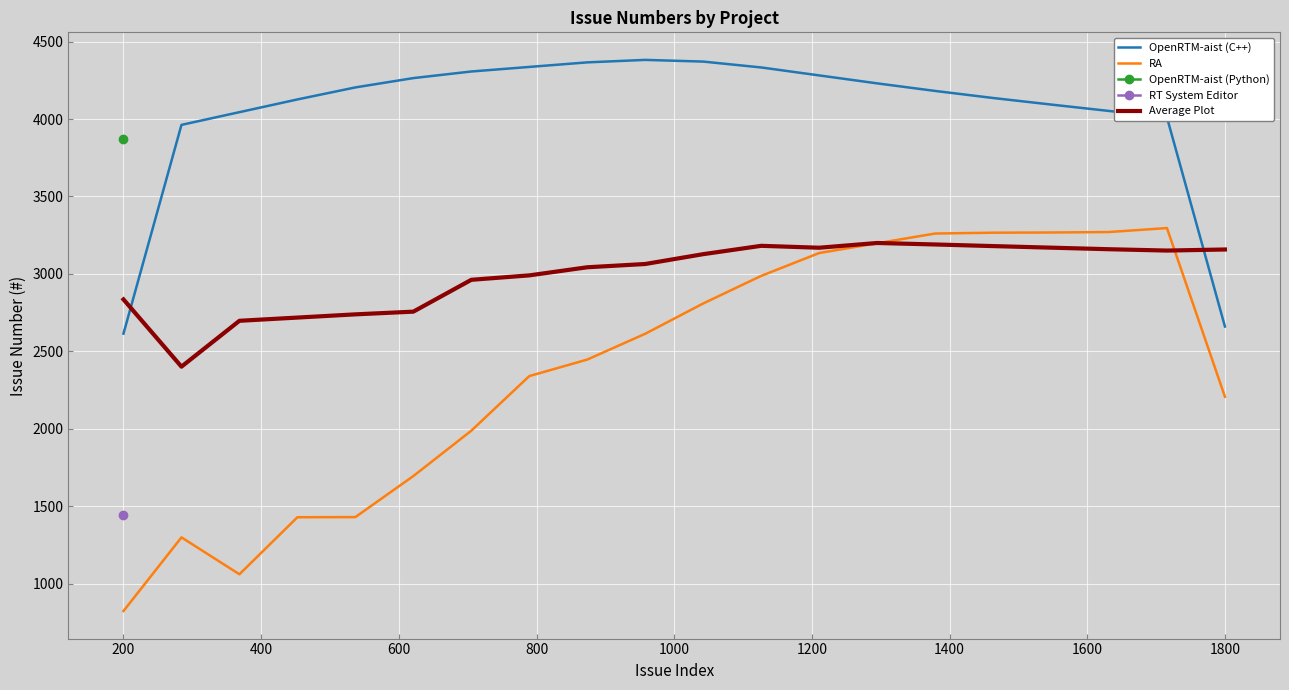

Is this an area chart (filled region under the line)?

No